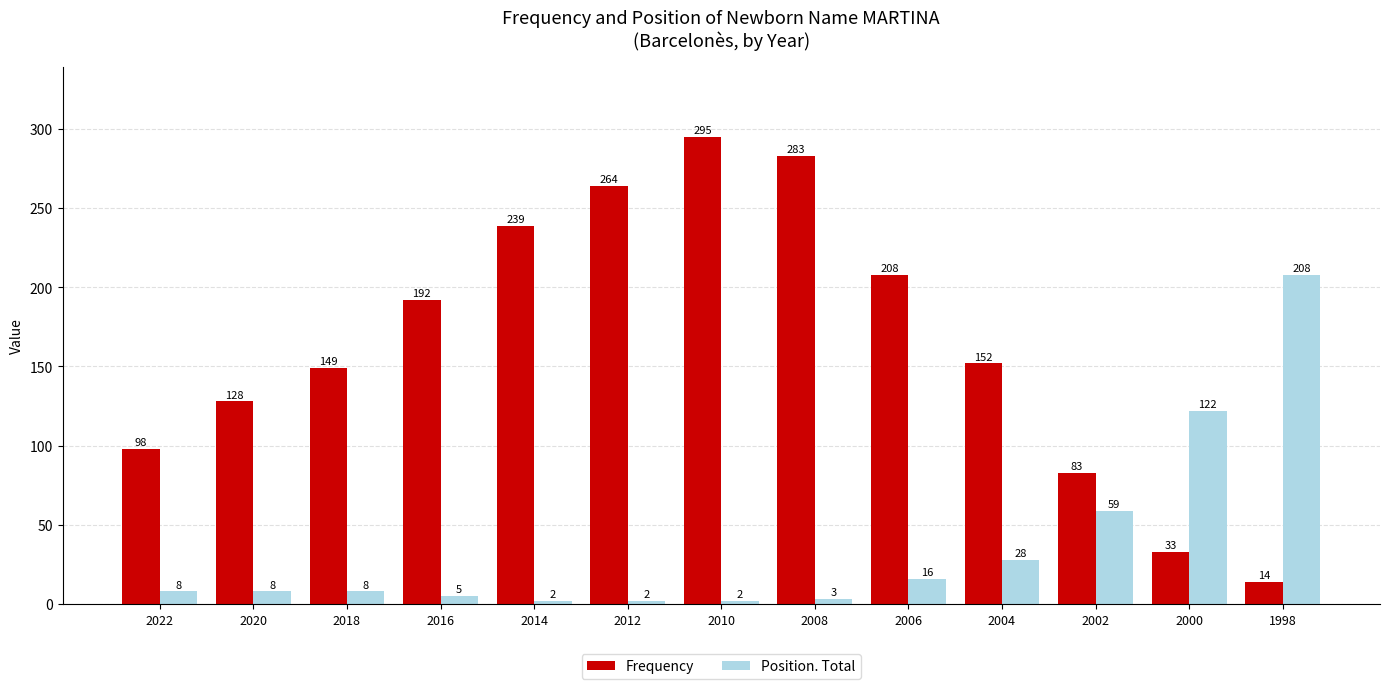

Where is Position. Total nearest to the value 105?

2000